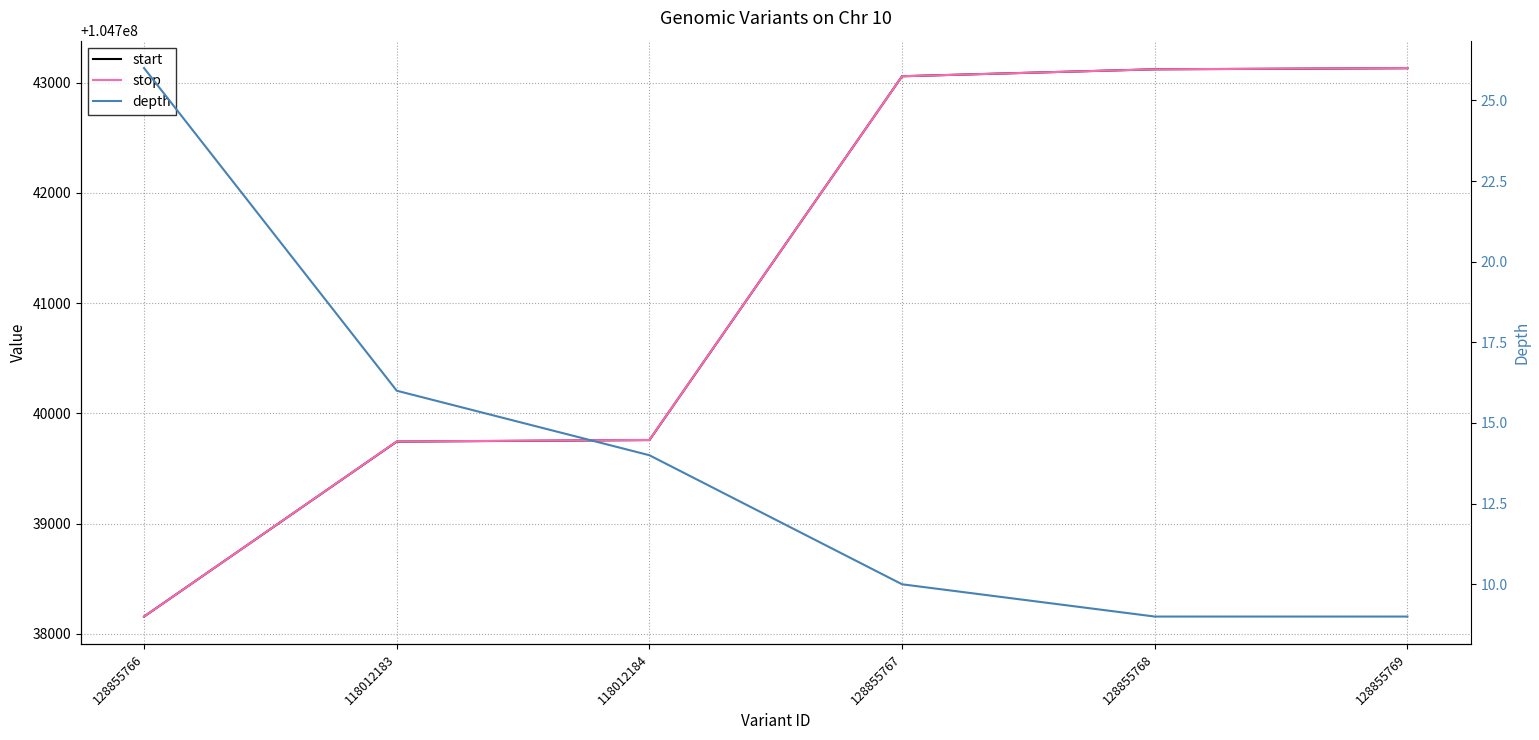

Does the chart have visible grid lines?

Yes